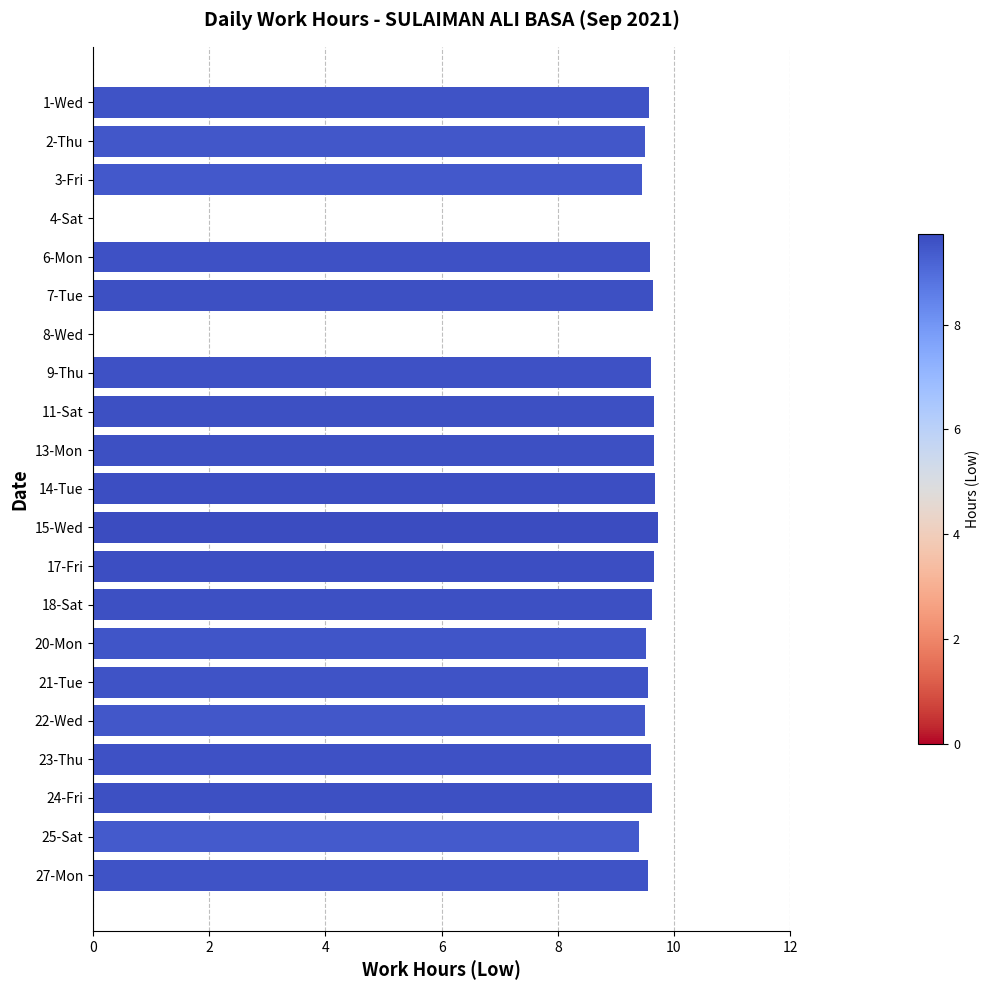

What is the sum of the values at 23-Thu and 13-Mon?

19.3